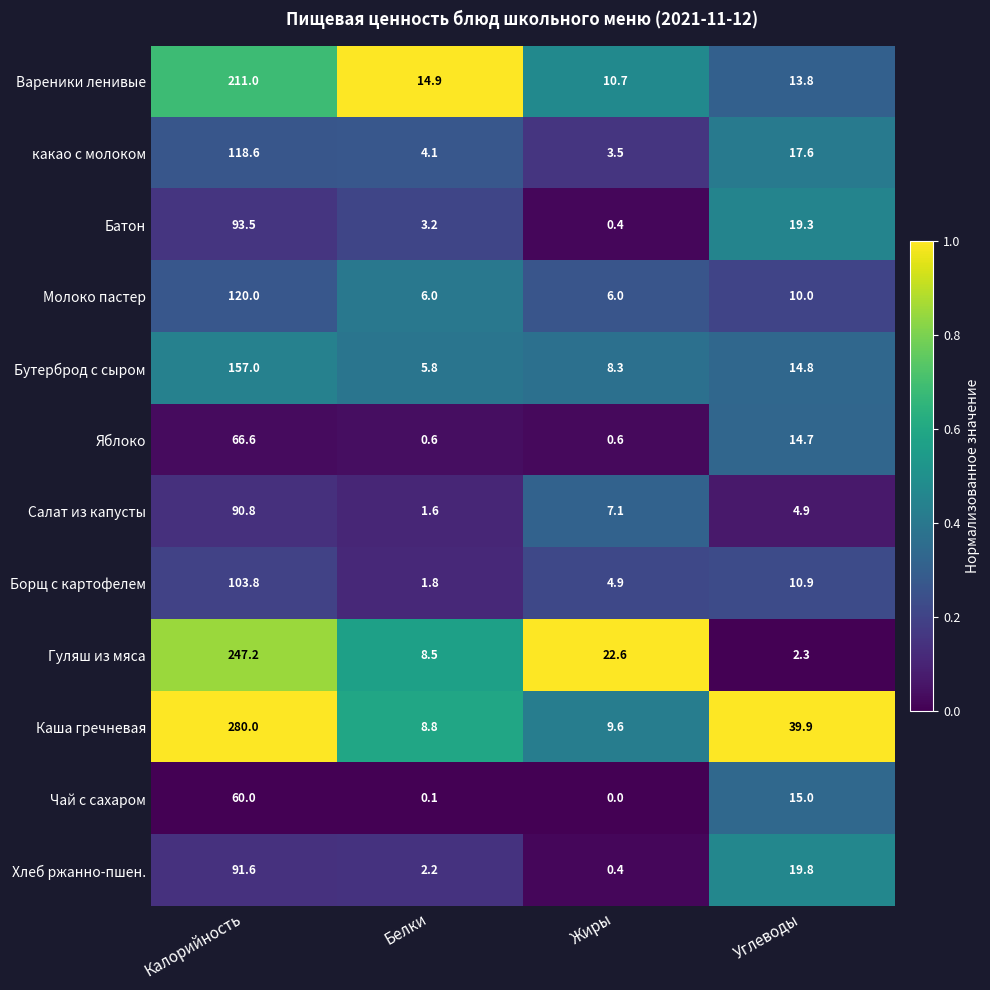

What is the difference between the second highest and minimum values in the Вареники ленивые series?

4.2